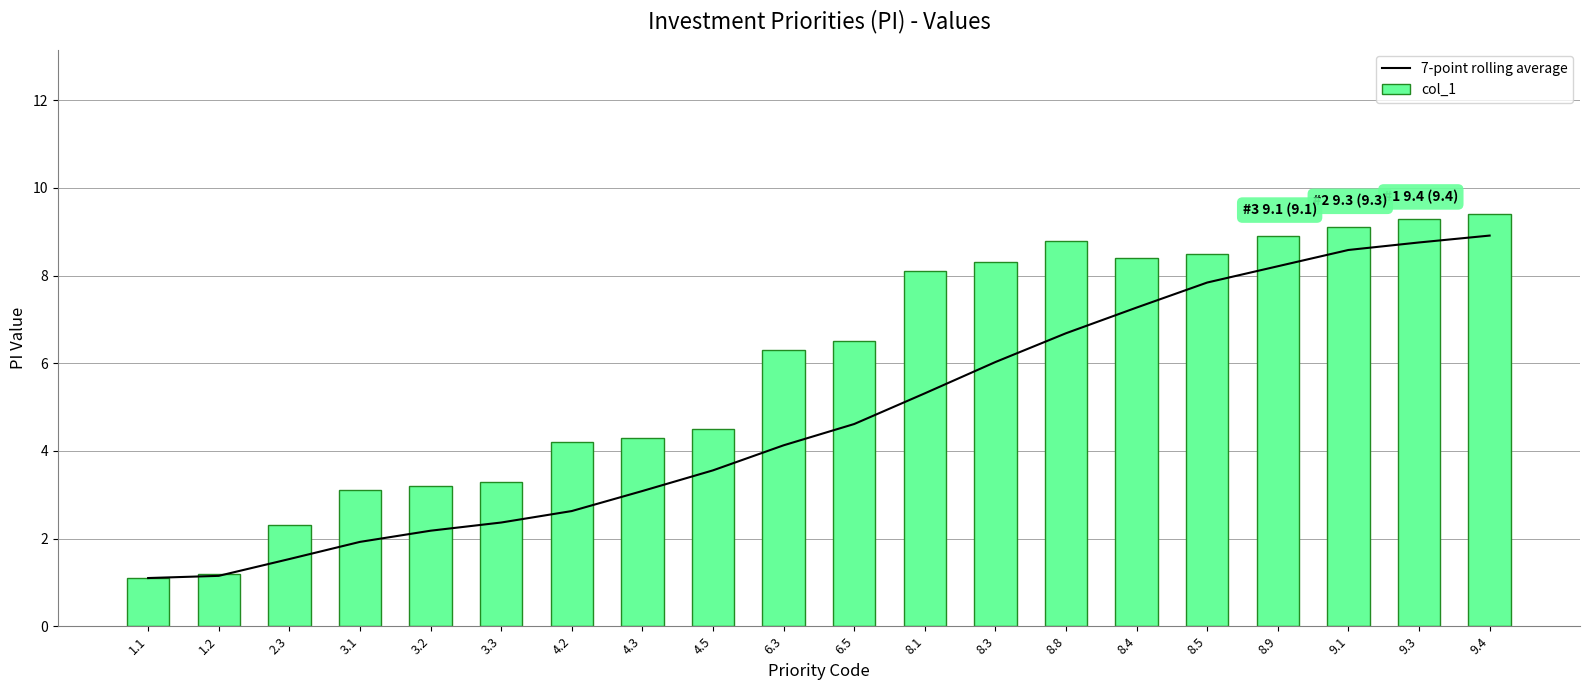

Rank the series at 8.4 from lowest to highest value.

7-point rolling average, col_1